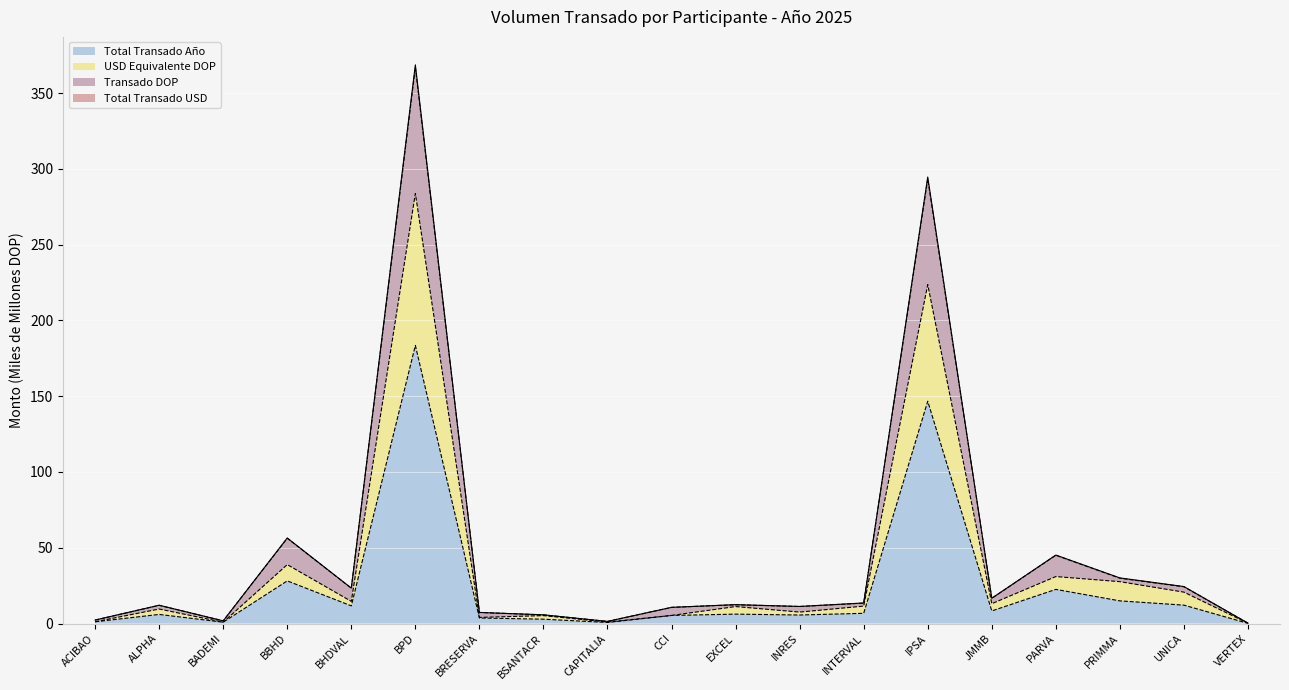

List the series in order of their peak value, lowest first.

Total Transado Año, USD Equivalente DOP, Transado DOP, Total Transado USD